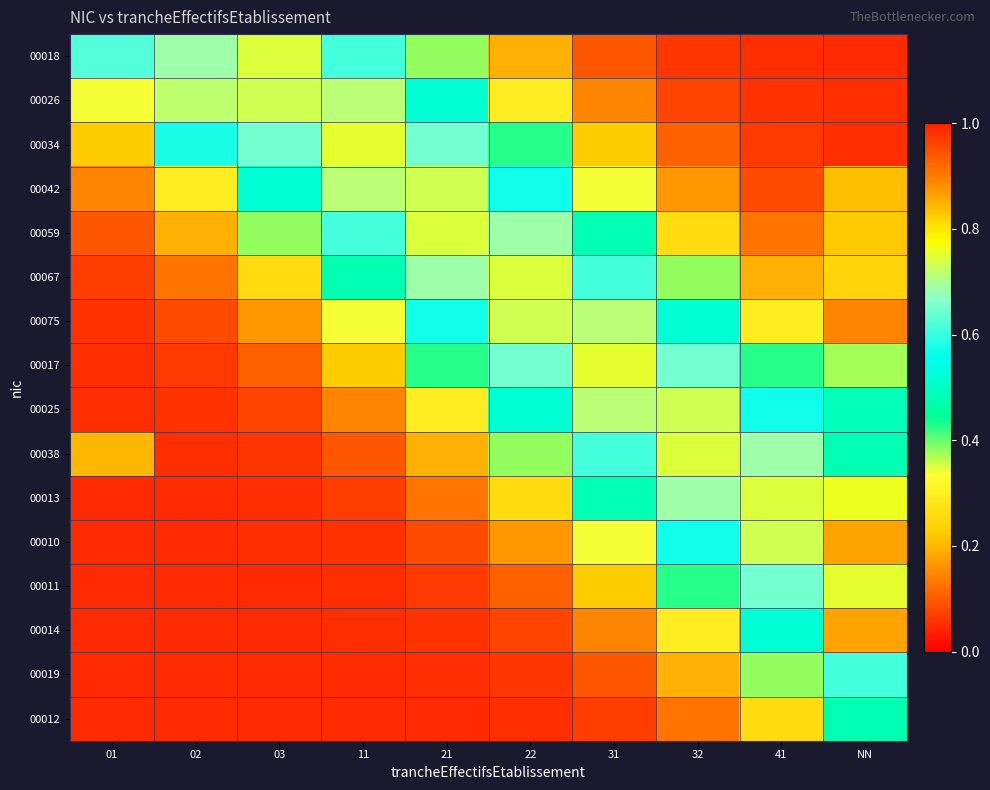

Reading left to right, what are all the values shown in this chart?

00018: 01=0.6	02=0.7	03=0.7	11=0.6	21=0.4	22=0.2	31=0.1	32=0.1	41=0.1	NN=0.1
00026: 01=0.3	02=0.7	03=0.7	11=0.7	21=0.5	22=0.3	31=0.1	32=0.1	41=0.1	NN=0.1
00034: 01=0.2	02=0.6	03=0.6	11=0.8	21=0.6	22=0.4	31=0.2	32=0.1	41=0.1	NN=0.1
00042: 01=0.1	02=0.3	03=0.5	11=0.7	21=0.7	22=0.6	31=0.3	32=0.2	41=0.1	NN=0.2
00059: 01=0.1	02=0.2	03=0.4	11=0.6	21=0.7	22=0.7	31=0.5	32=0.3	41=0.1	NN=0.2
00067: 01=0.1	02=0.1	03=0.3	11=0.5	21=0.7	22=0.7	31=0.6	32=0.4	41=0.2	NN=0.2
00075: 01=0.1	02=0.1	03=0.2	11=0.3	21=0.6	22=0.7	31=0.7	32=0.5	41=0.3	NN=0.1
00017: 01=0.1	02=0.1	03=0.1	11=0.2	21=0.4	22=0.6	31=0.8	32=0.6	41=0.4	NN=0.4
00025: 01=0.1	02=0.1	03=0.1	11=0.1	21=0.3	22=0.5	31=0.7	32=0.7	41=0.6	NN=0.5
00038: 01=0.2	02=0.1	03=0.1	11=0.1	21=0.2	22=0.4	31=0.6	32=0.7	41=0.7	NN=0.5
00013: 01=0.1	02=0.1	03=0.1	11=0.1	21=0.1	22=0.3	31=0.5	32=0.7	41=0.7	NN=0.8
00010: 01=0.1	02=0.1	03=0.1	11=0.1	21=0.1	22=0.2	31=0.3	32=0.6	41=0.7	NN=0.9
00011: 01=0.1	02=0.1	03=0.1	11=0.1	21=0.1	22=0.1	31=0.2	32=0.4	41=0.6	NN=0.8
00014: 01=0.1	02=0.1	03=0.1	11=0.1	21=0.1	22=0.1	31=0.1	32=0.3	41=0.5	NN=0.9
00019: 01=0.1	02=0.1	03=0.1	11=0.1	21=0.1	22=0.1	31=0.1	32=0.2	41=0.4	NN=0.6
00012: 01=0.1	02=0.1	03=0.1	11=0.1	21=0.1	22=0.1	31=0.1	32=0.1	41=0.3	NN=0.5